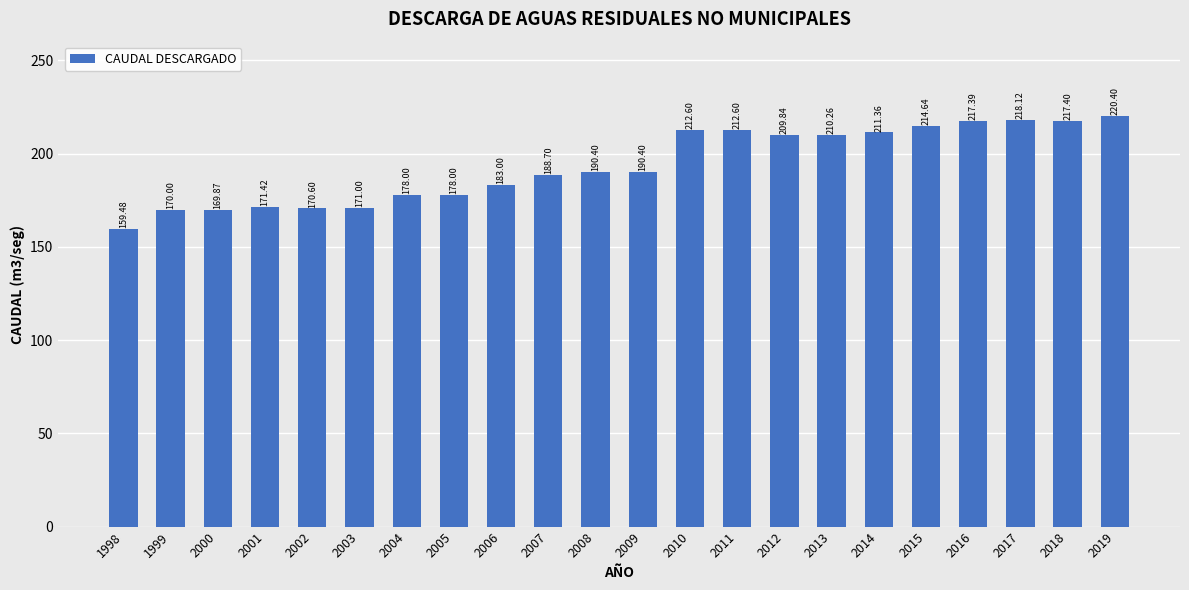

Approximately how many times larger is the value at 2013 compared to 2018?

1.0